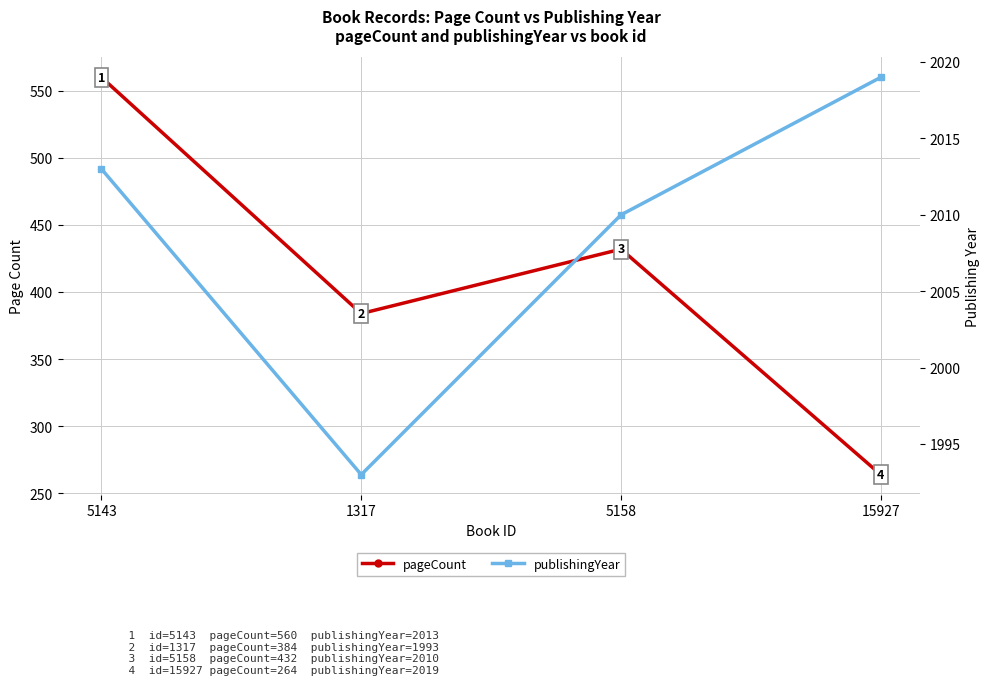

Where is pageCount nearest to the value 412?

5158